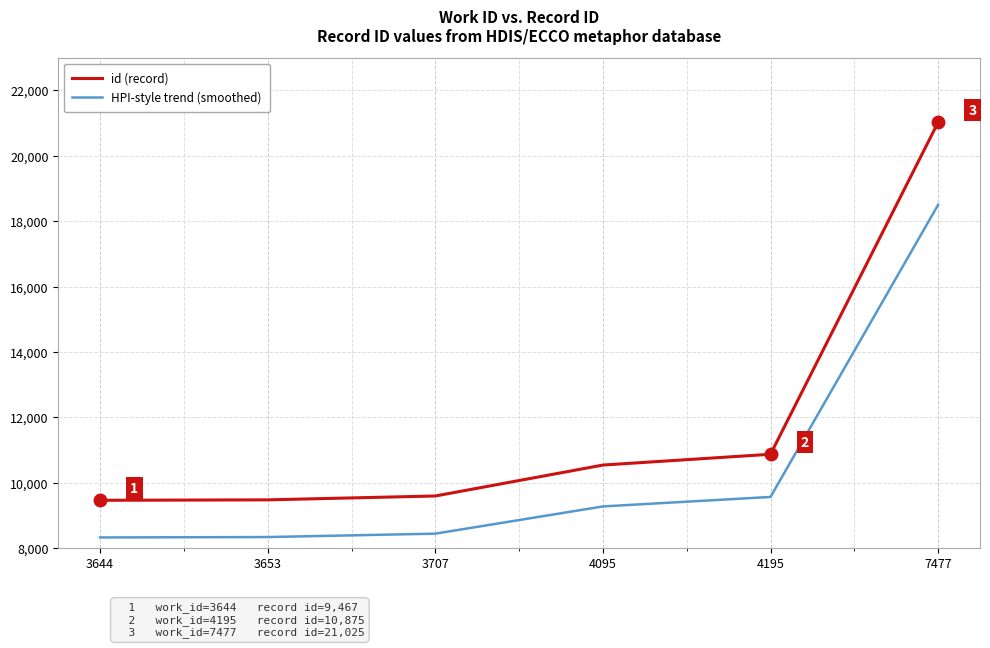

True or false: id (record) and HPI-style trend (smoothed) intersect in this chart.

False